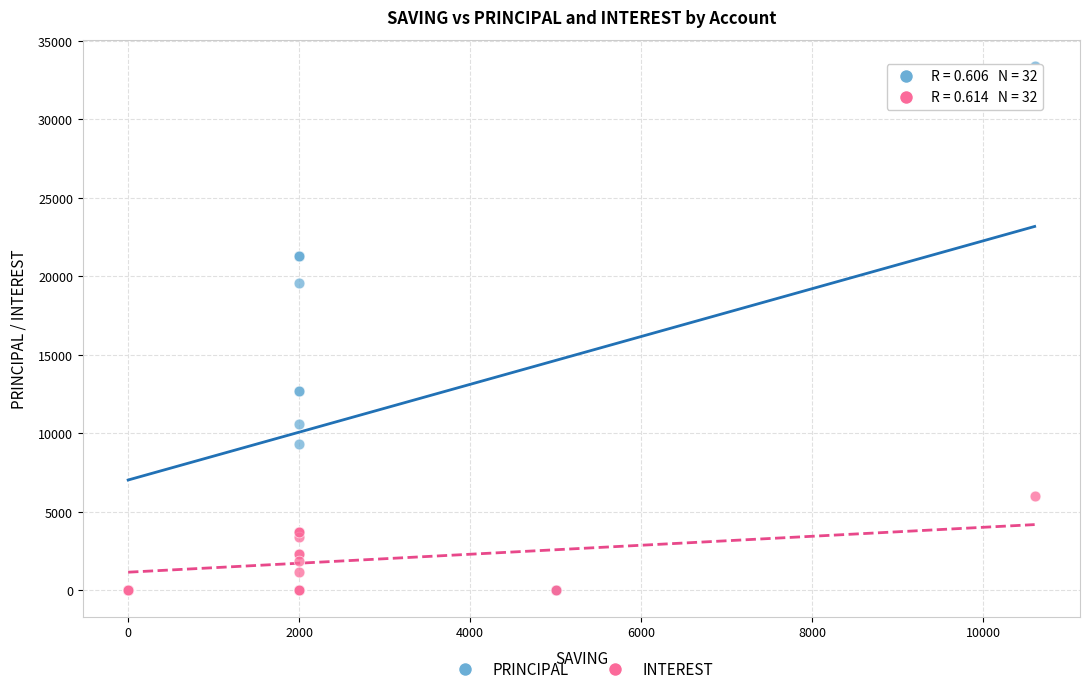

Across all series, what Y value is closest to 16700?

19600